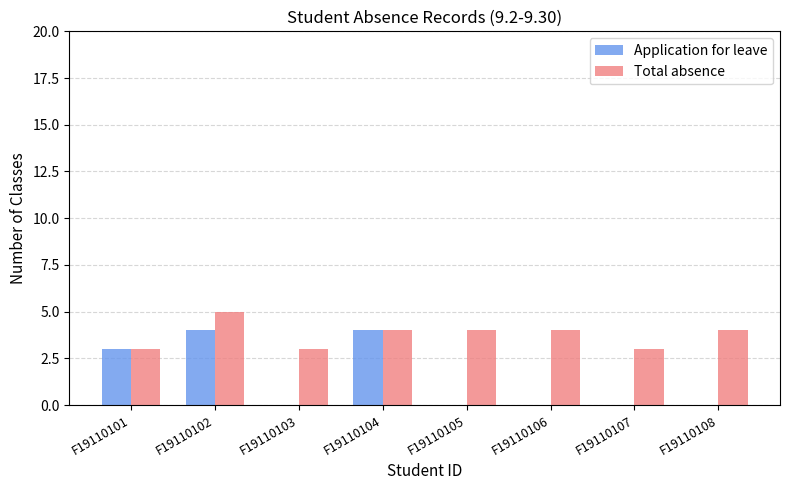

What is the approximate value of Total absence at F19110101?

3